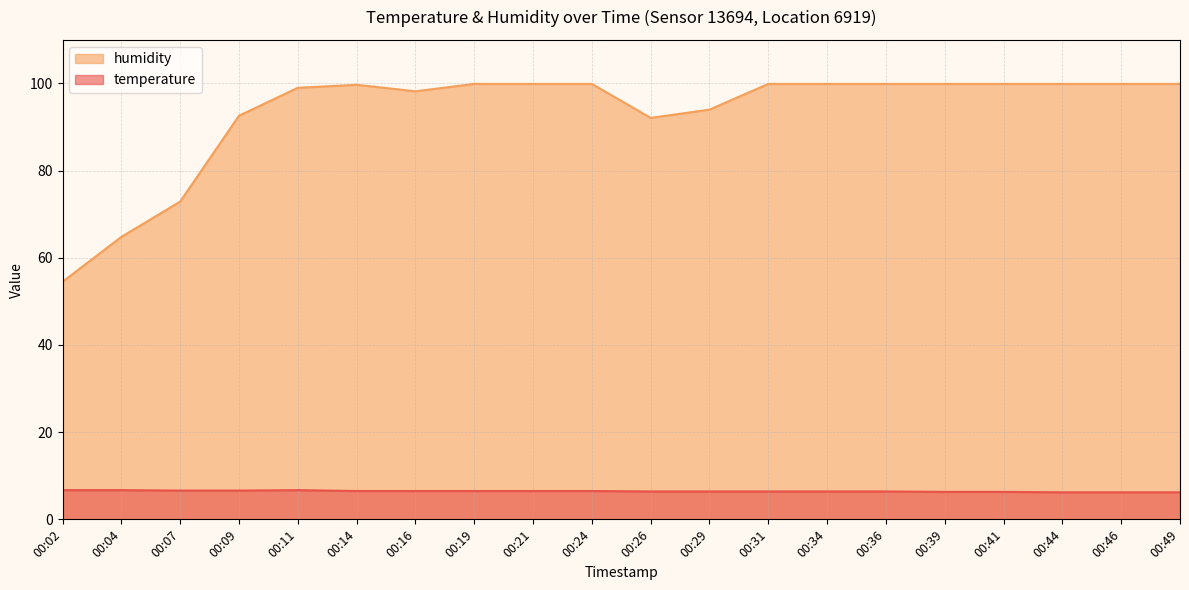

True or false: temperature has more than 0 interior local peaks.

True